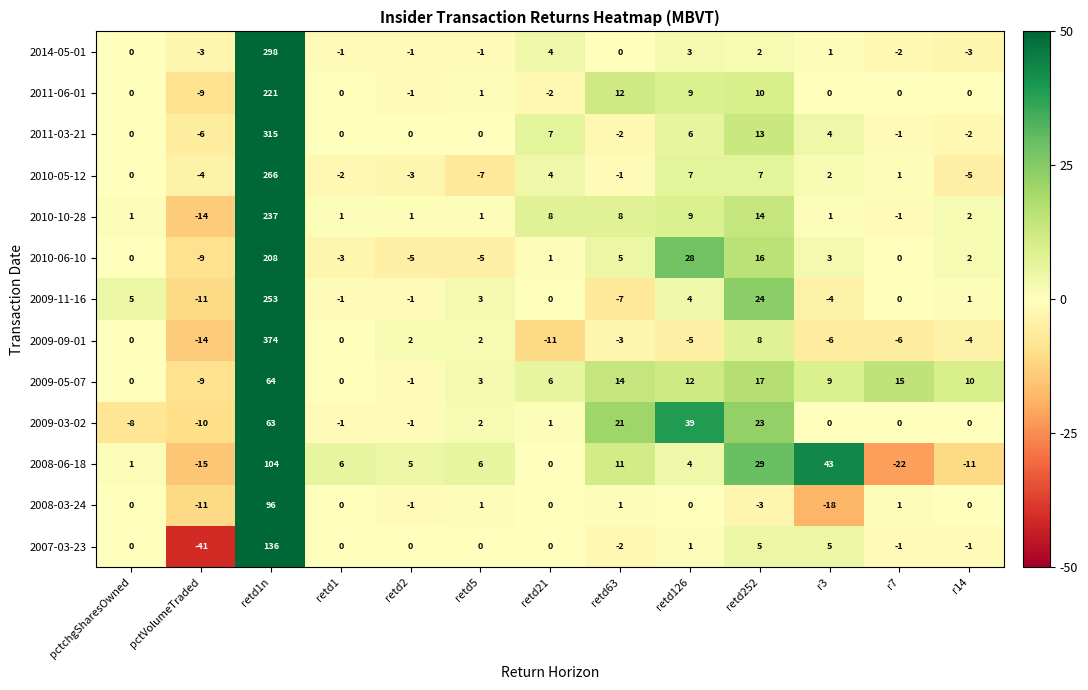

What is the difference between the 2008-06-18 values at r3 and retd1?

37